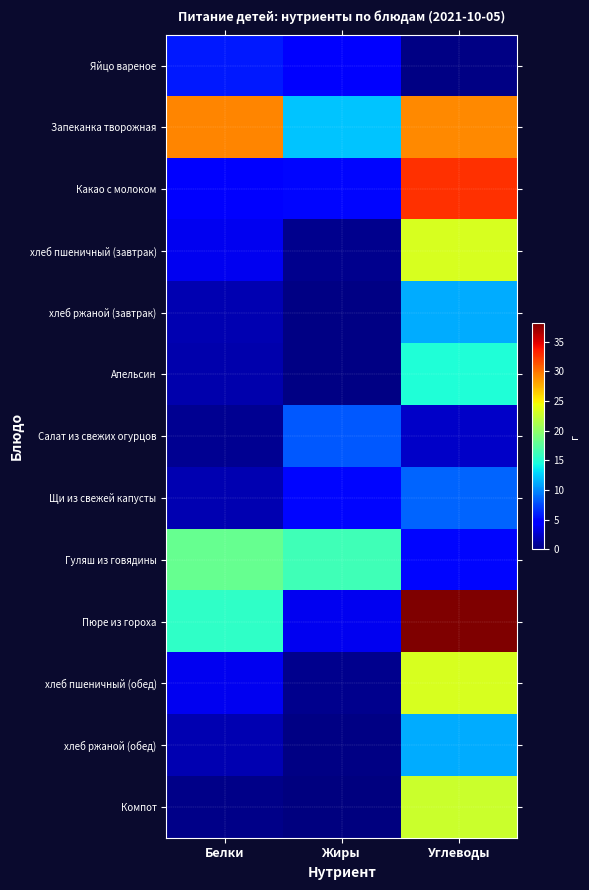

What is the spread (max minus min) of values at Белки?

28.9